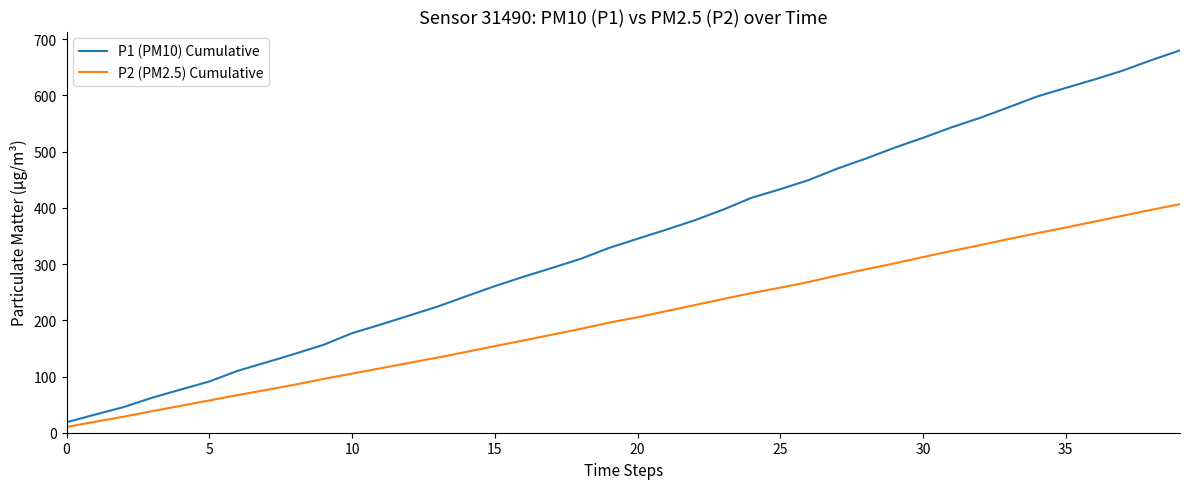

Which series has the largest range (max minus min)?

P1 (PM10) Cumulative